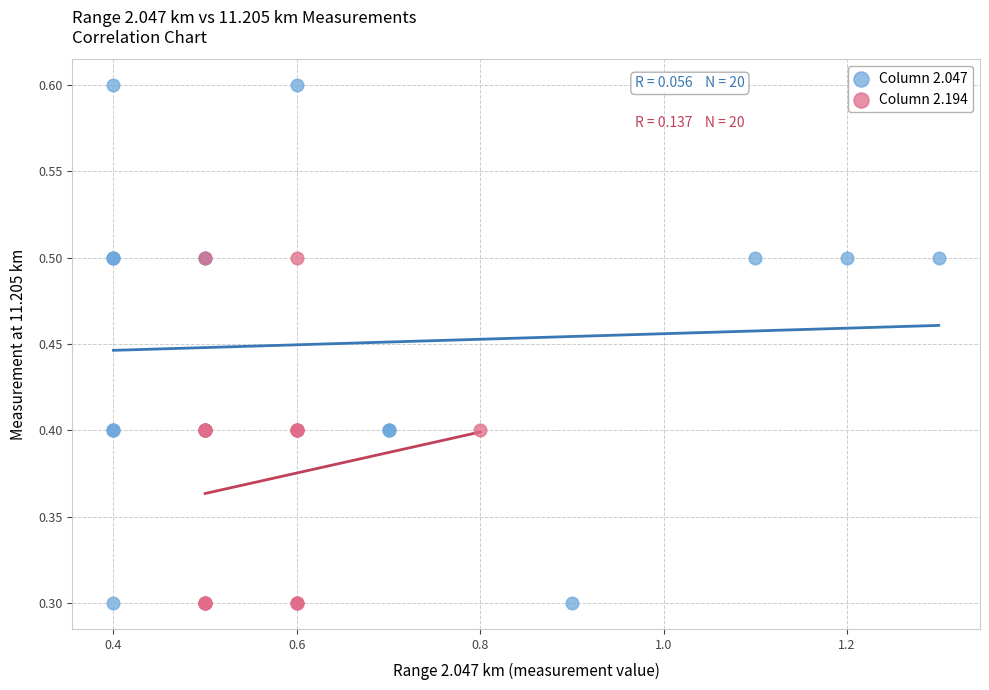

Which series has the largest Y range (max minus min)?

Column 2.047